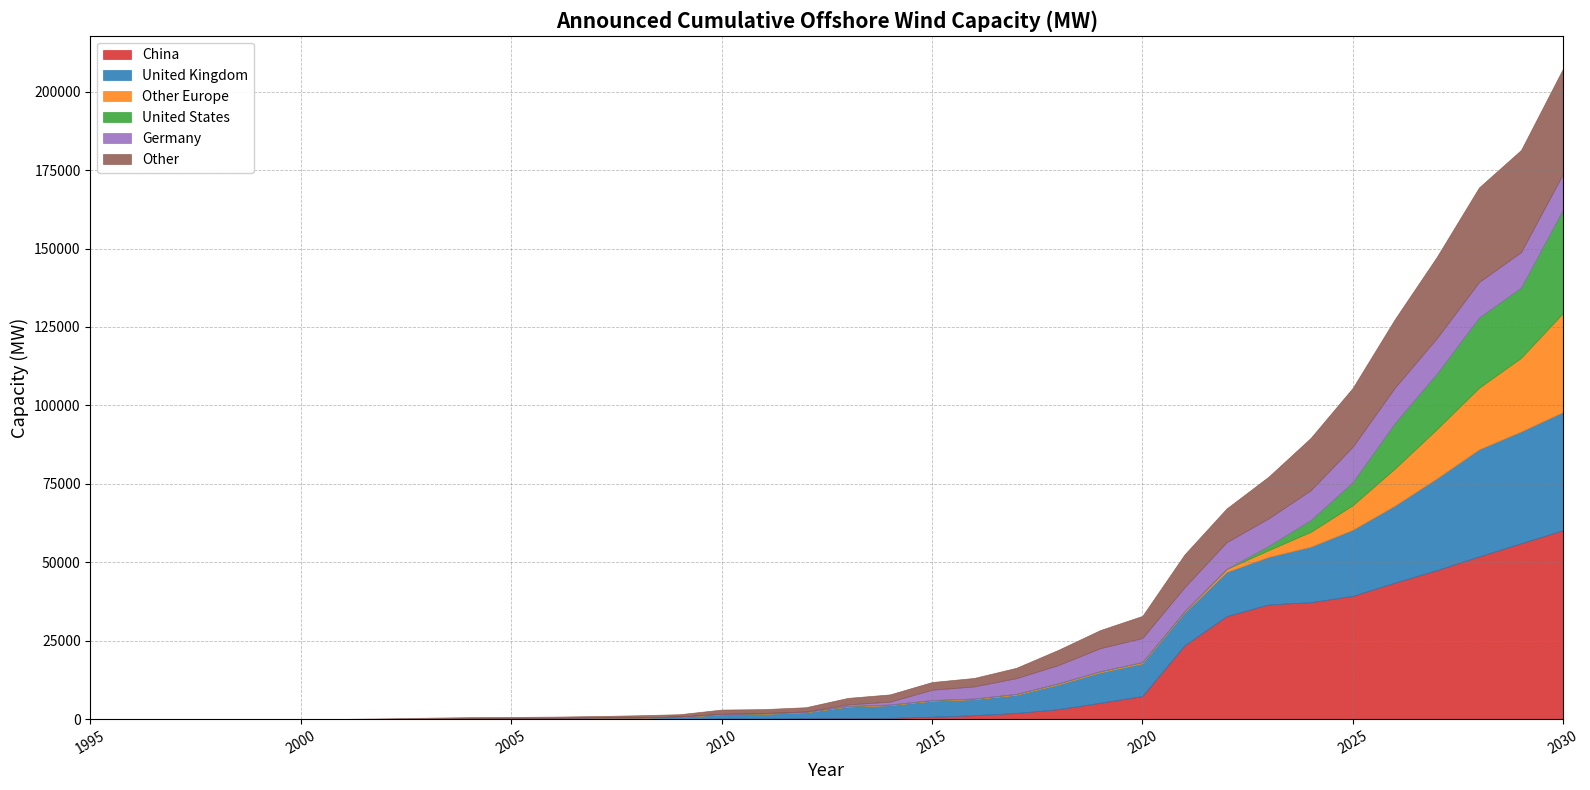

The value of China at 2006 is 26675.1. True or false?

False